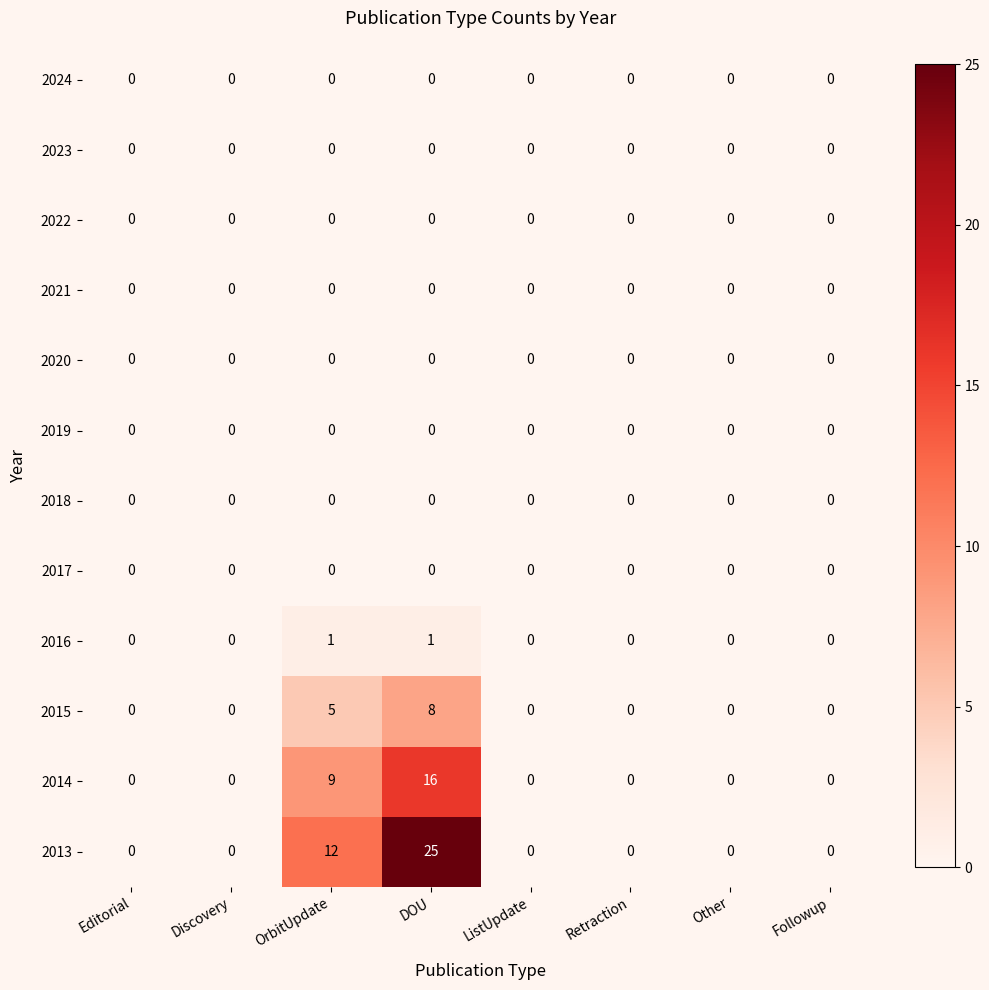

The 2019 series shows 0 at Retraction. True or false?

True